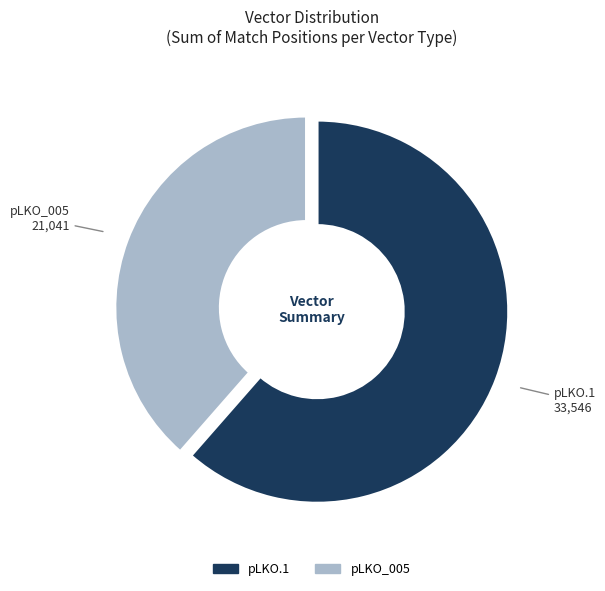

The pLKO.1 slice represents 61% of the pie. True or false?

True